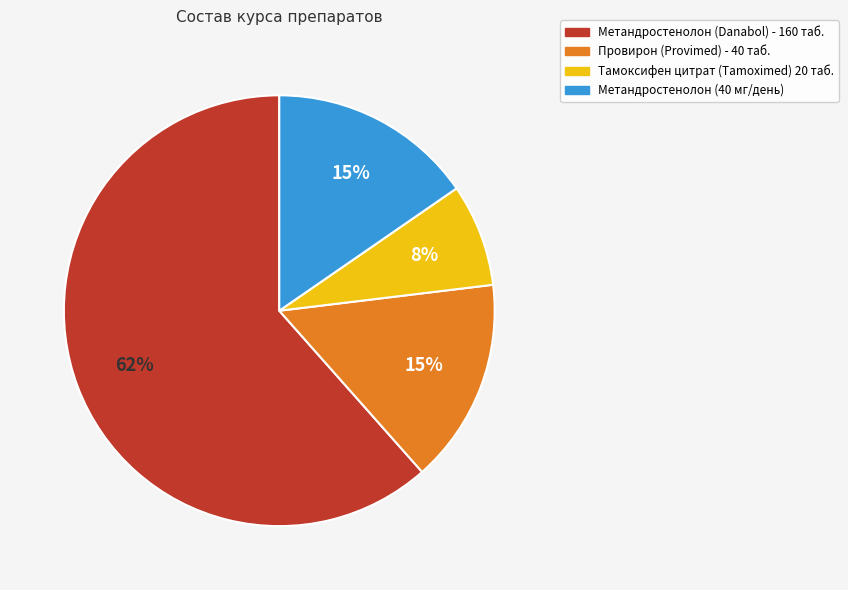

Approximately how many times larger is the value at Провирон (Provimed) - 40 таб. compared to Метандростенолон (40 мг/день)?

1.0